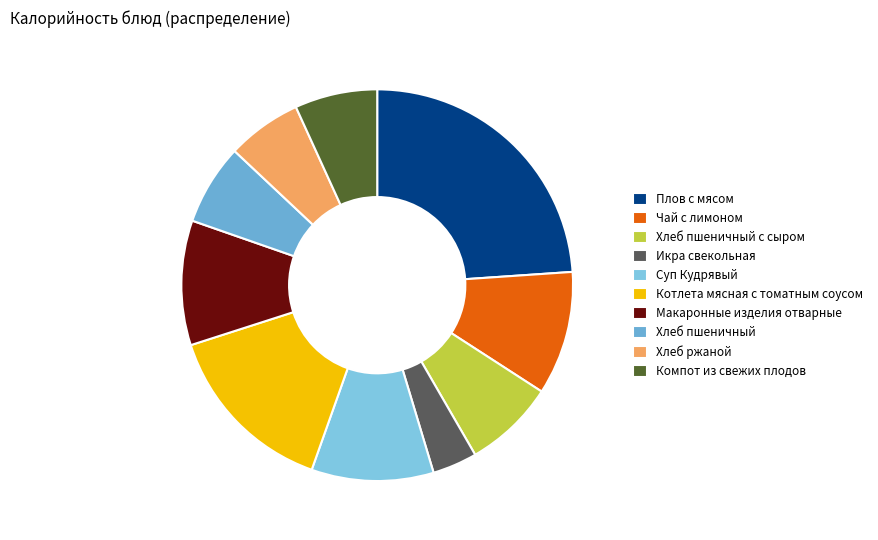

To the nearest percent, what is the difference between the largest and smallest slice percentages?

20%